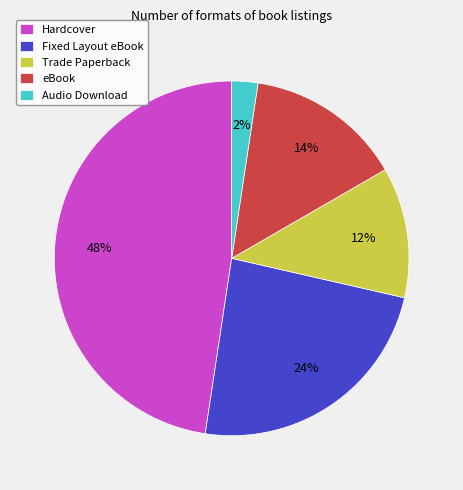

Which slice is the largest?

Hardcover